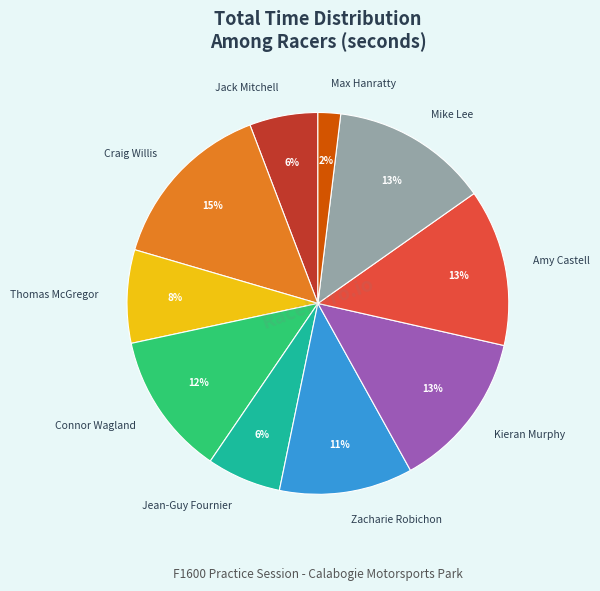

True or false: Craig Willis accounts for 15% of the total.

True